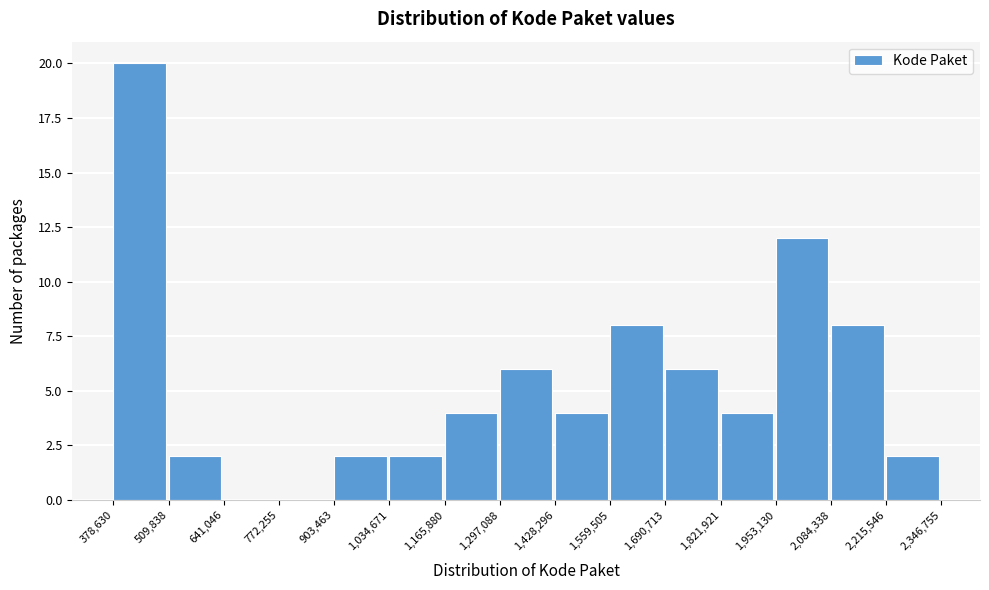

Reading left to right, transcribe this chart: for each bar, give the range it covers on the x-axis and its height. The values are not printed on the chart, so give them approximately, as read against the axis.

378,630 to 509,838: 20
509,838 to 641,046: 2
641,046 to 772,255: 0
772,255 to 903,463: 0
903,463 to 1,034,671: 2
1,034,671 to 1,165,880: 2
1,165,880 to 1,297,088: 4
1,297,088 to 1,428,296: 6
1,428,296 to 1,559,505: 4
1,559,505 to 1,690,713: 8
1,690,713 to 1,821,921: 6
1,821,921 to 1,953,130: 4
1,953,130 to 2,084,338: 12
2,084,338 to 2,215,546: 8
2,215,546 to 2,346,755: 2